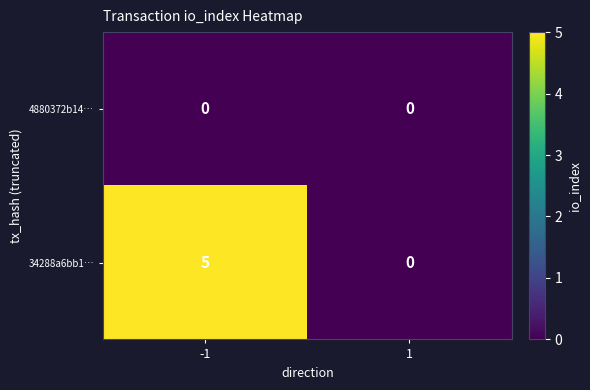

Rank the series by their maximum value, from lowest to highest.

4880372b14…, 34288a6bb1…